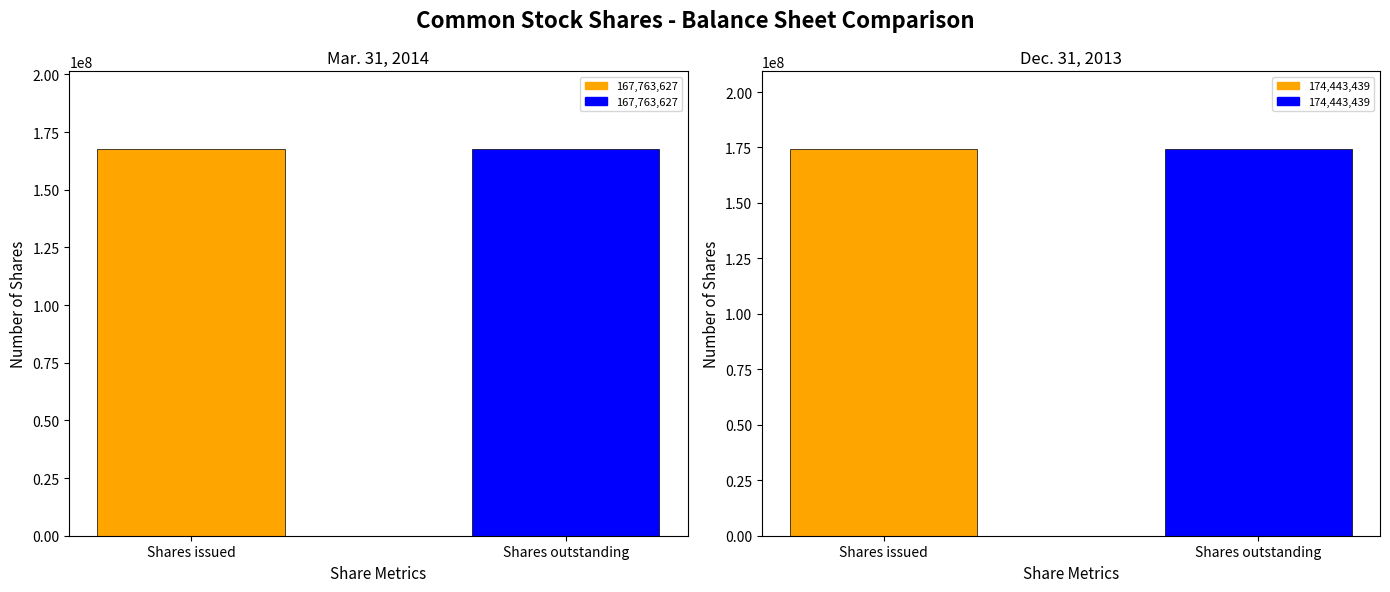

What position from the right is Shares issued?

2